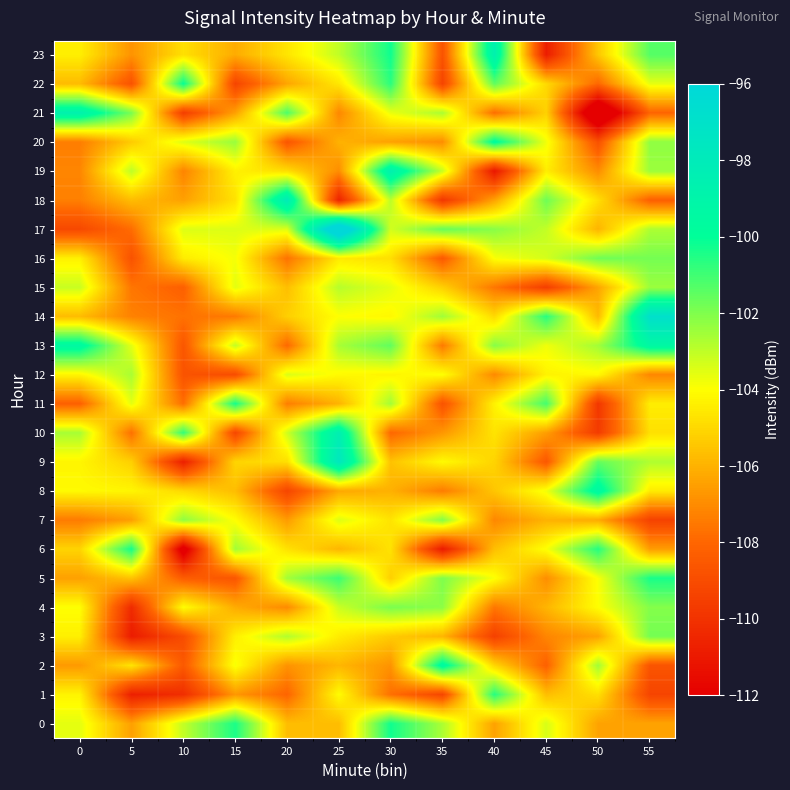

Reading left to right, transcribe all the data shown in this chart.

0: 0=-103.6	5=-106.5	10=-103.1	15=-100.4	20=-105.7	25=-105.7	30=-100.3	35=-102.7	40=-106.4	45=-103.4	50=-106.4	55=-106.4
1: 0=-104.3	5=-110.7	10=-110.2	15=-106.7	20=-108.0	25=-104.1	30=-107.7	35=-109.2	40=-100.6	45=-105.7	50=-104.8	55=-109.3
2: 0=-106.6	5=-104.7	10=-108.5	15=-103.9	20=-106.8	25=-105.9	30=-106.8	35=-99.4	40=-105.0	45=-108.2	50=-102.5	55=-108.7
3: 0=-104.4	5=-110.9	10=-109.0	15=-104.4	20=-102.8	25=-104.5	30=-105.3	35=-105.9	40=-109.4	45=-107.2	50=-106.4	55=-101.8
4: 0=-104.0	5=-110.3	10=-104.0	15=-106.2	20=-107.0	25=-103.2	30=-101.9	35=-102.2	40=-107.5	45=-105.9	50=-104.0	55=-102.1
5: 0=-106.4	5=-105.6	10=-108.3	15=-108.6	20=-102.6	25=-100.9	30=-105.2	35=-102.0	40=-103.9	45=-106.9	50=-103.9	55=-100.4
6: 0=-105.1	5=-100.3	10=-112.9	15=-102.5	20=-104.7	25=-105.9	30=-104.7	35=-111.0	40=-105.7	45=-103.9	50=-100.6	55=-106.6
7: 0=-107.4	5=-106.5	10=-102.3	15=-104.0	20=-106.6	25=-103.5	30=-104.7	35=-102.1	40=-107.1	45=-106.0	50=-106.2	55=-109.4
8: 0=-104.1	5=-104.2	10=-105.0	15=-105.7	20=-109.2	25=-106.3	30=-106.0	35=-107.4	40=-105.5	45=-103.8	50=-99.3	55=-104.5
9: 0=-104.2	5=-105.2	10=-110.8	15=-105.1	20=-104.8	25=-97.6	30=-105.6	35=-104.1	40=-105.1	45=-108.5	50=-101.6	55=-102.7
10: 0=-102.6	5=-107.7	10=-100.8	15=-109.2	20=-103.2	25=-98.4	30=-108.0	35=-106.7	40=-104.7	45=-106.5	50=-109.7	55=-104.8
11: 0=-108.2	5=-103.6	10=-107.8	15=-100.4	20=-107.3	25=-106.0	30=-102.6	35=-108.7	40=-104.3	45=-101.1	50=-109.8	55=-104.4
12: 0=-104.2	5=-102.7	10=-108.7	15=-109.0	20=-103.4	25=-104.1	30=-104.2	35=-104.0	40=-107.0	45=-104.3	50=-104.1	55=-107.1
13: 0=-99.4	5=-103.6	10=-108.6	15=-103.0	20=-107.9	25=-102.6	30=-101.5	35=-107.5	40=-102.1	45=-103.8	50=-102.5	55=-99.3
14: 0=-105.7	5=-107.3	10=-107.7	15=-107.4	20=-105.2	25=-104.0	30=-104.2	35=-102.5	40=-105.0	45=-100.6	50=-105.8	55=-96.8
15: 0=-103.1	5=-107.6	10=-108.2	15=-103.6	20=-105.7	25=-102.9	30=-103.6	35=-105.2	40=-107.5	45=-109.5	50=-106.3	55=-102.4
16: 0=-104.4	5=-108.7	10=-104.5	15=-103.8	20=-107.7	25=-104.5	30=-104.8	35=-108.4	40=-103.9	45=-103.3	50=-101.8	55=-101.8
17: 0=-109.1	5=-107.8	10=-103.5	15=-103.5	20=-103.5	25=-93.4	30=-103.3	35=-101.6	40=-102.1	45=-103.0	50=-105.9	55=-102.7
18: 0=-107.3	5=-105.7	10=-106.5	15=-104.8	20=-98.1	25=-110.6	30=-102.9	35=-109.8	40=-106.4	45=-101.7	50=-104.8	55=-108.2
19: 0=-107.1	5=-103.0	10=-107.2	15=-104.4	20=-104.9	25=-107.0	30=-98.6	35=-103.1	40=-111.1	45=-104.4	50=-107.0	55=-102.4
20: 0=-107.4	5=-105.3	10=-103.5	15=-102.4	20=-108.6	25=-106.0	30=-106.4	35=-107.0	40=-99.7	45=-103.8	50=-108.8	55=-102.2
21: 0=-98.6	5=-101.9	10=-109.6	15=-106.5	20=-101.2	25=-107.1	30=-103.7	35=-102.7	40=-107.8	45=-105.2	50=-114.7	55=-108.1
22: 0=-105.8	5=-108.7	10=-100.1	15=-109.3	20=-106.3	25=-104.6	30=-100.7	35=-109.3	40=-101.5	45=-105.0	50=-107.9	55=-103.6
23: 0=-104.4	5=-106.8	10=-104.8	15=-106.2	20=-104.7	25=-103.0	30=-100.2	35=-108.7	40=-98.6	45=-110.9	50=-105.5	55=-101.3